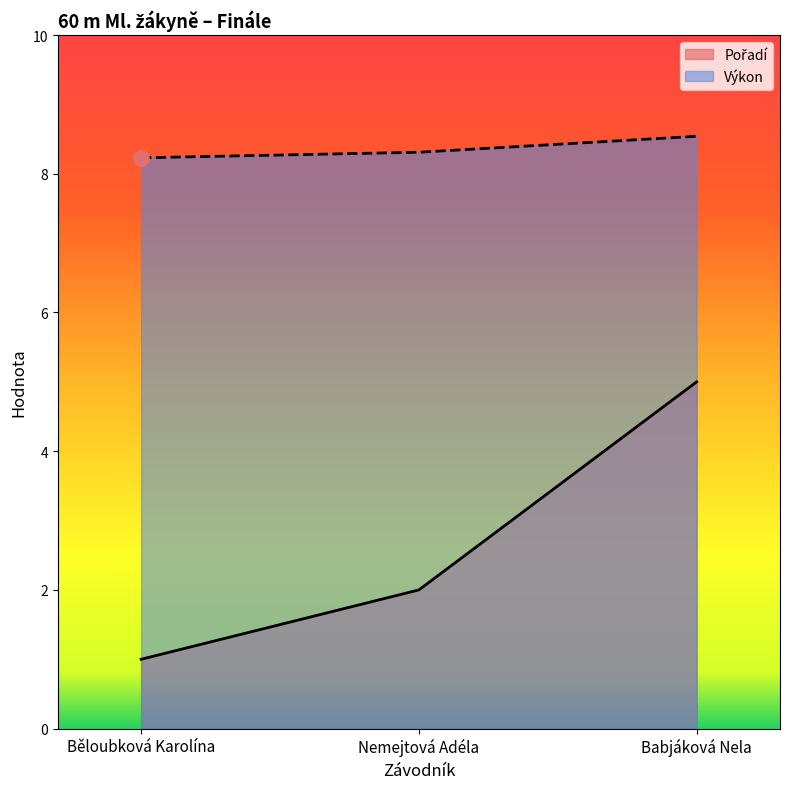

What is the total value across all series at Nemejtová Adéla?

10.3